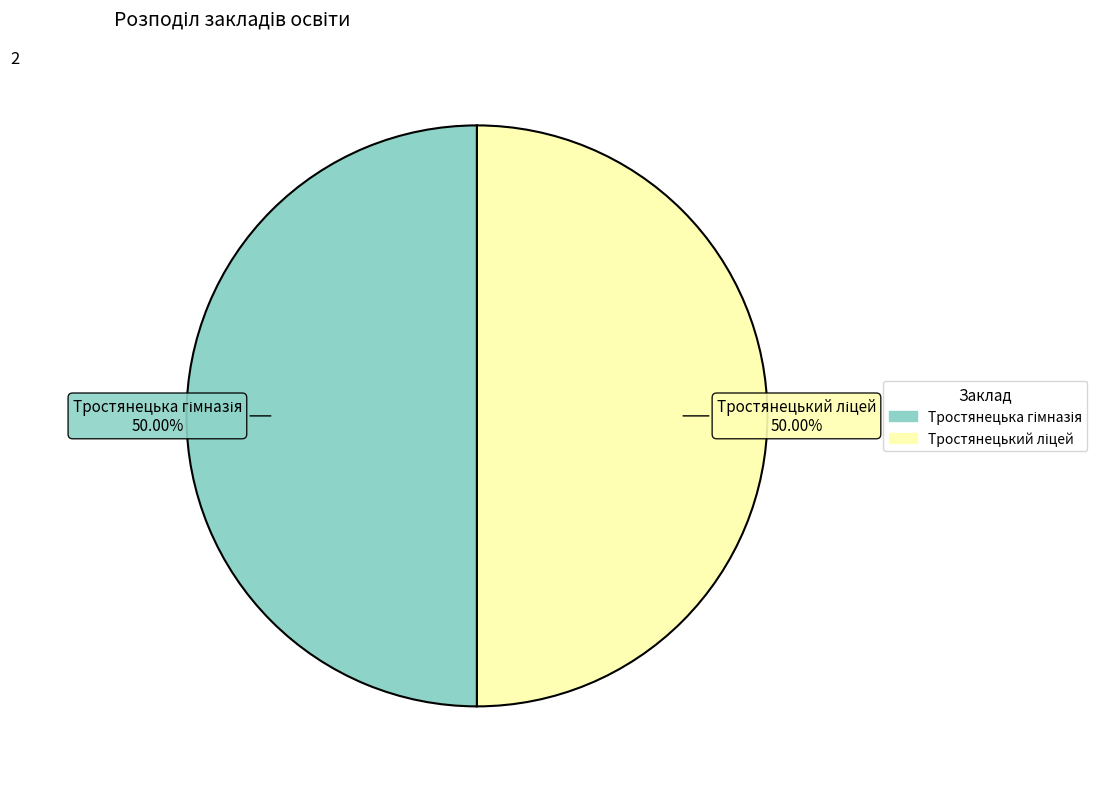

How many slices are in this pie chart?

2